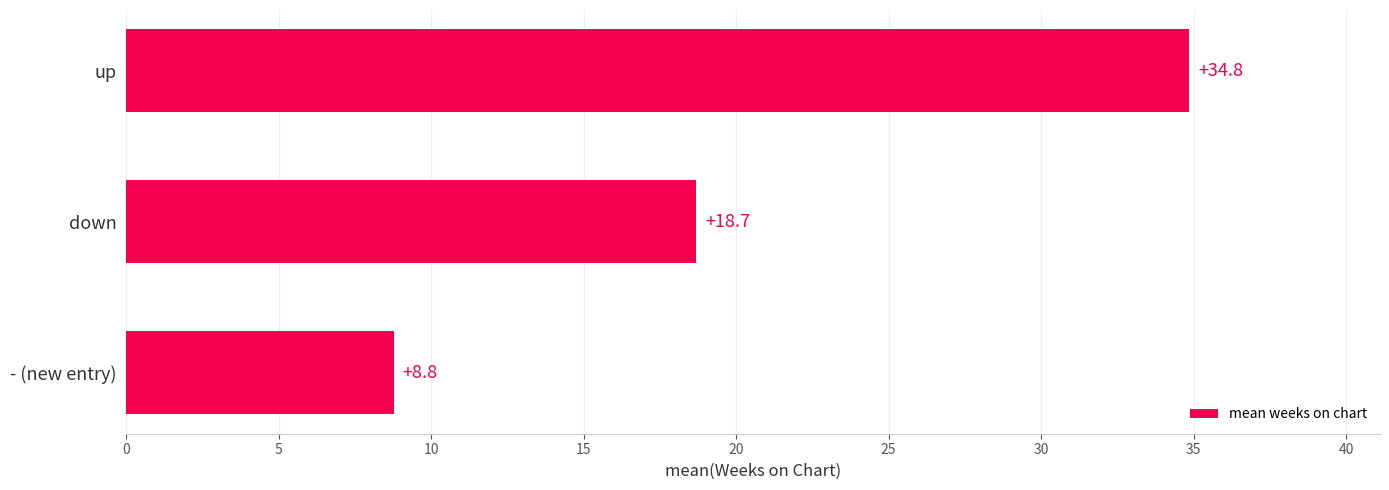

What is the ratio of the value at up to the value at - (new entry)?

4.0